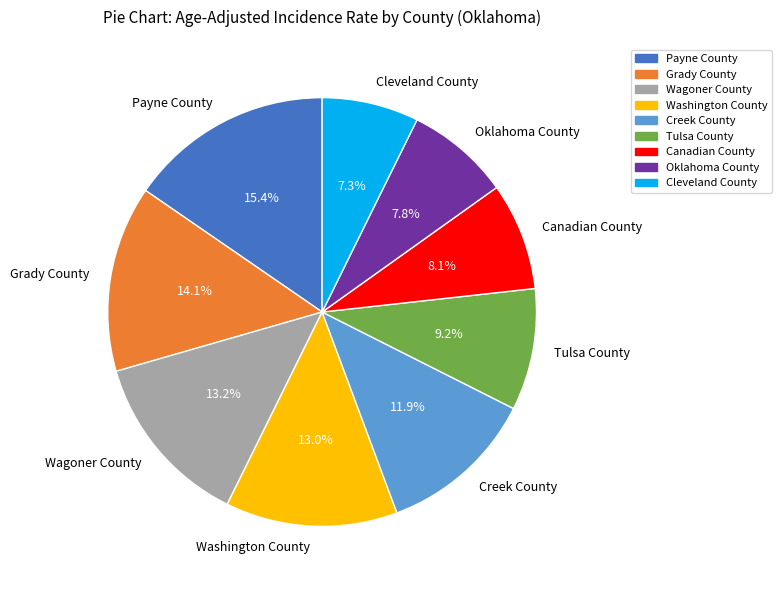

To the nearest percent, what is the combined percentage of Creek County and Cleveland County?

19%